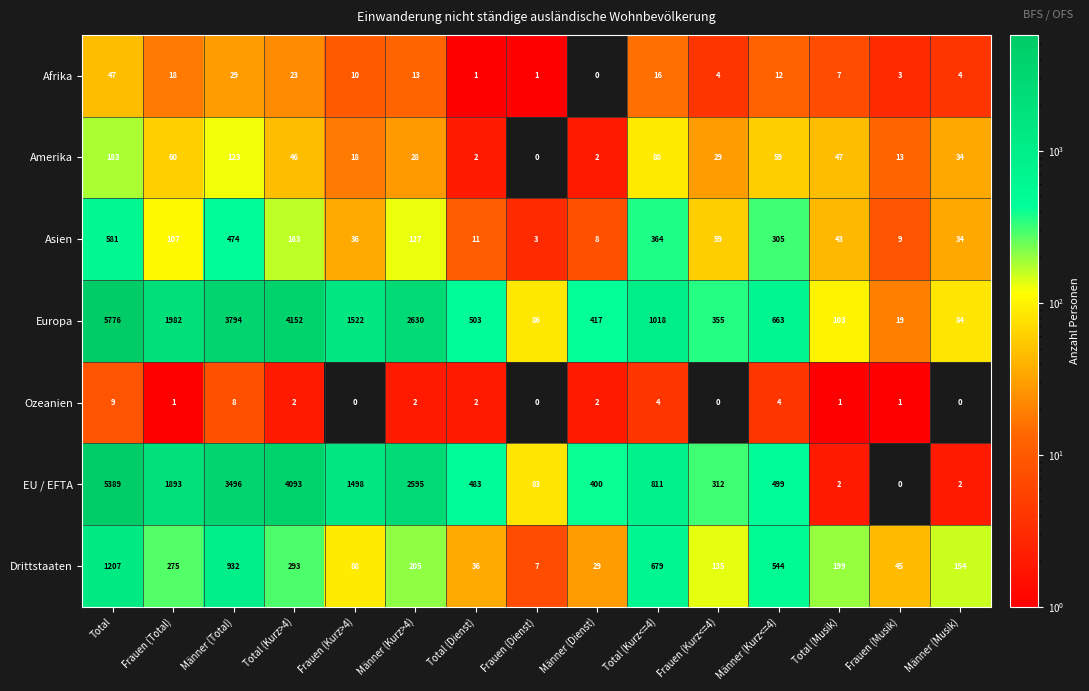

Is it true that Afrika equals 7 at Total (Musik)?

True